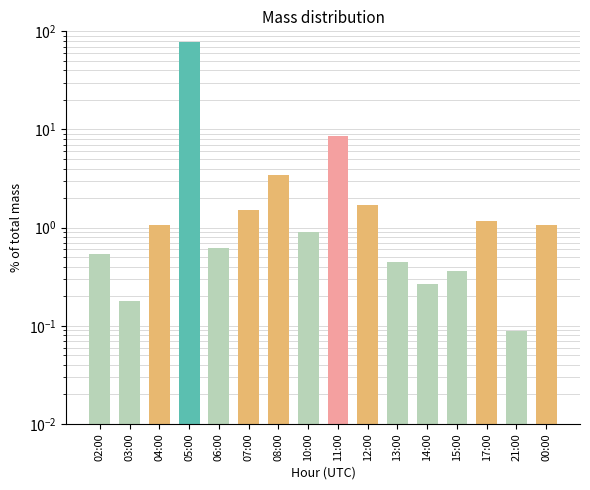

Reading right to left, transcribe all the data shown in this chart.

1.1	0.1	1.2	0.4	0.3	0.4	1.7	8.6	0.9	3.4	1.5	0.6	78.1	1.1	0.2	0.5